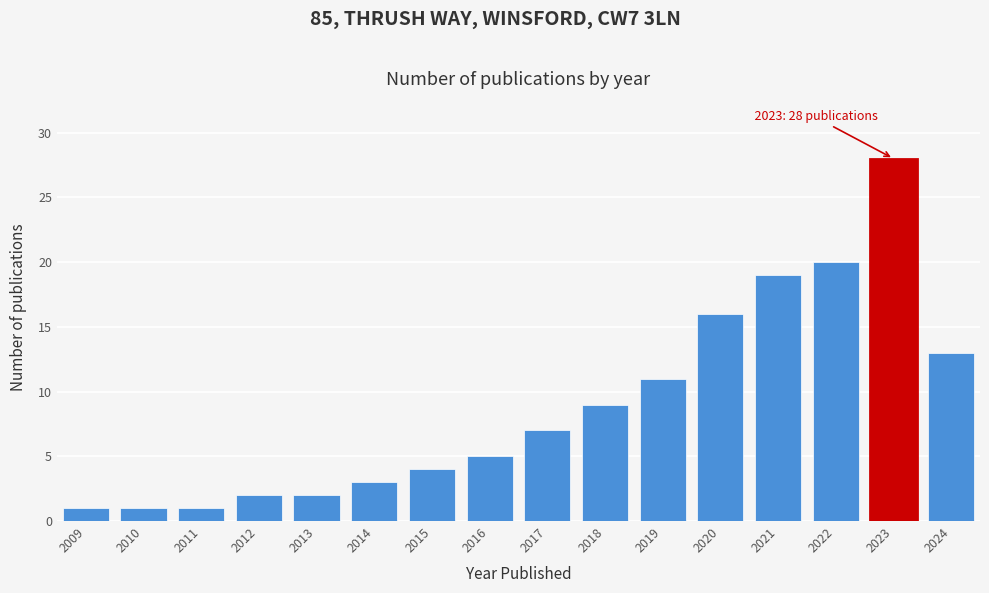

Reading left to right, list all the values displayed in this chart.

1	1	1	2	2	3	4	5	7	9	11	16	19	20	28	13